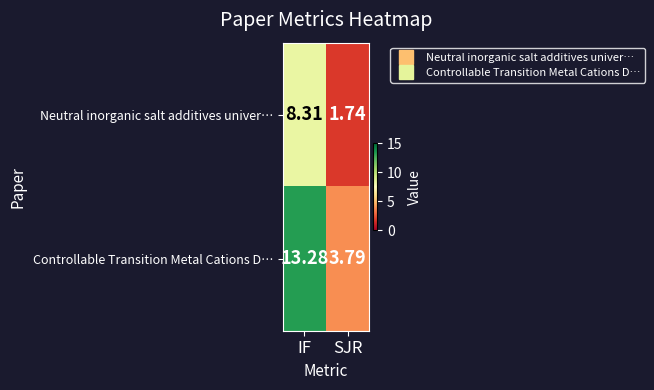

Which series has the widest spread of values?

Controllable Transition Metal Cations D…